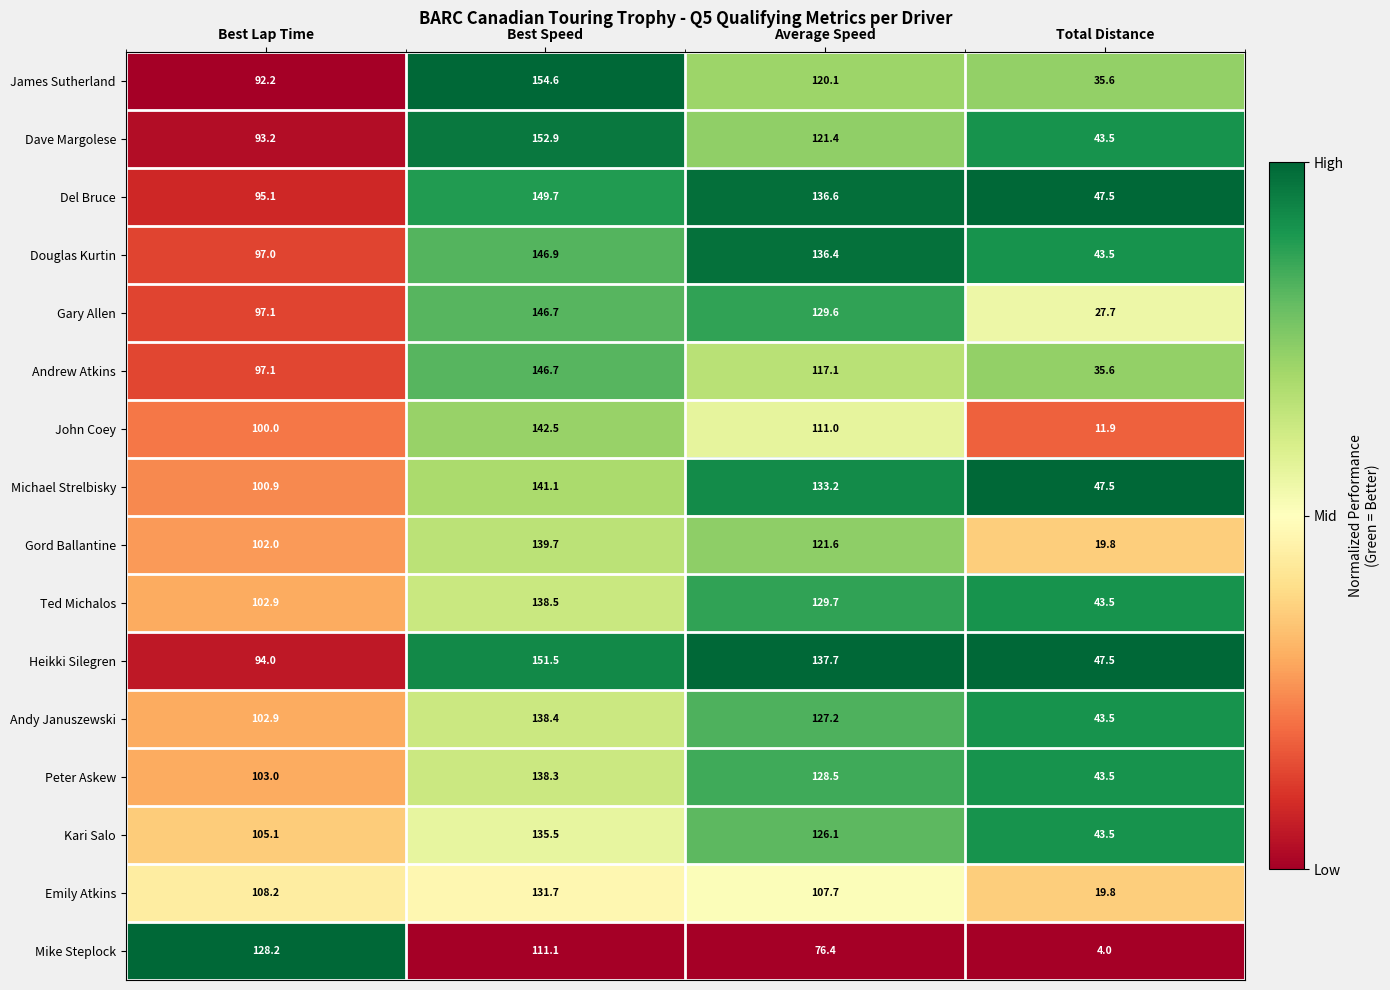

Which series has the widest spread of values?

John Coey